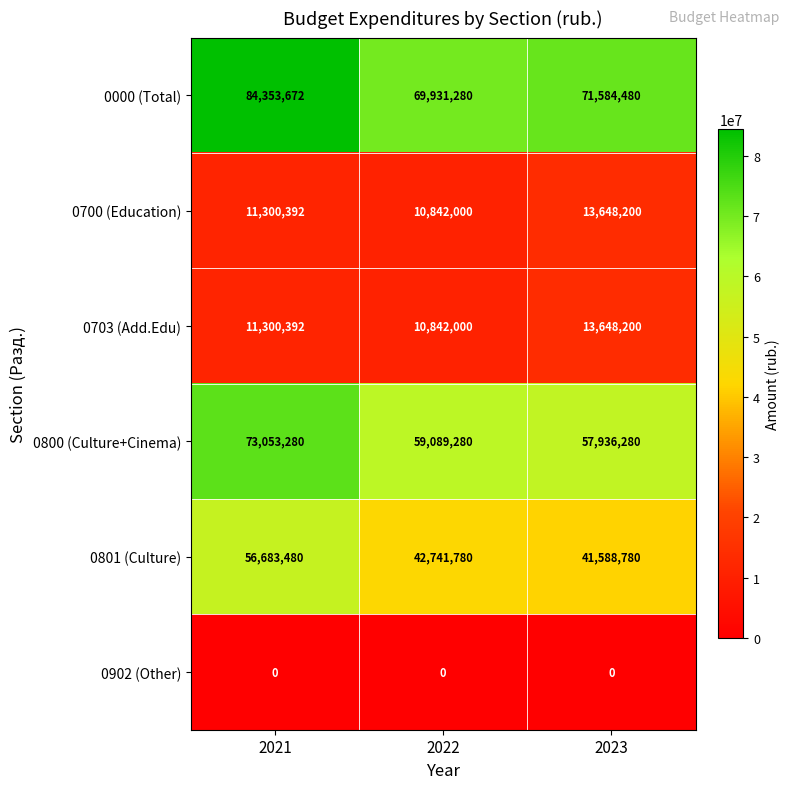

Which series changed the most between 2021 and 2022?

0000 (Total)